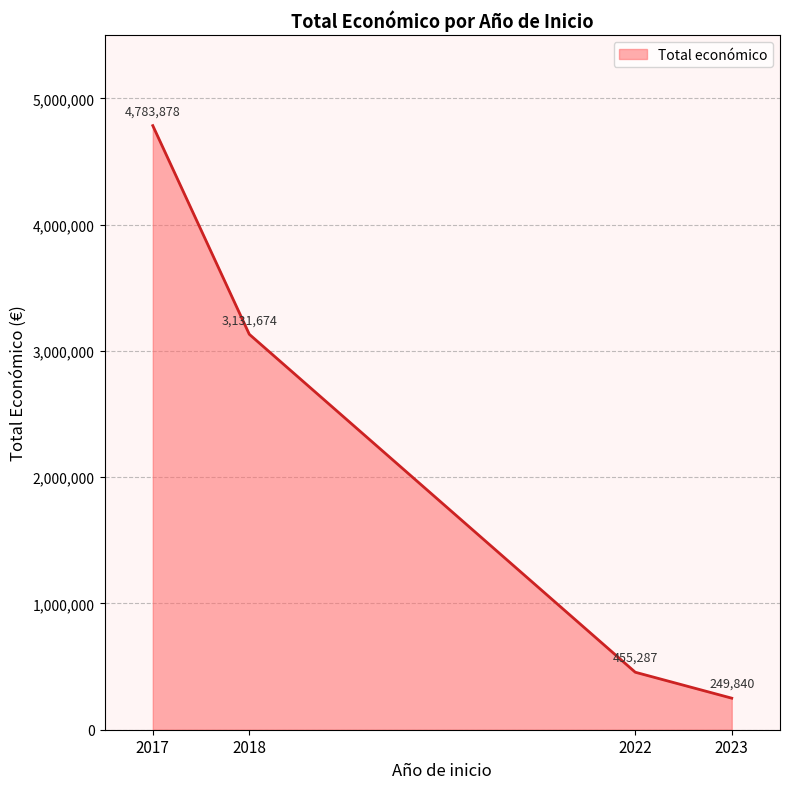

How many lines are shown in the chart?

1